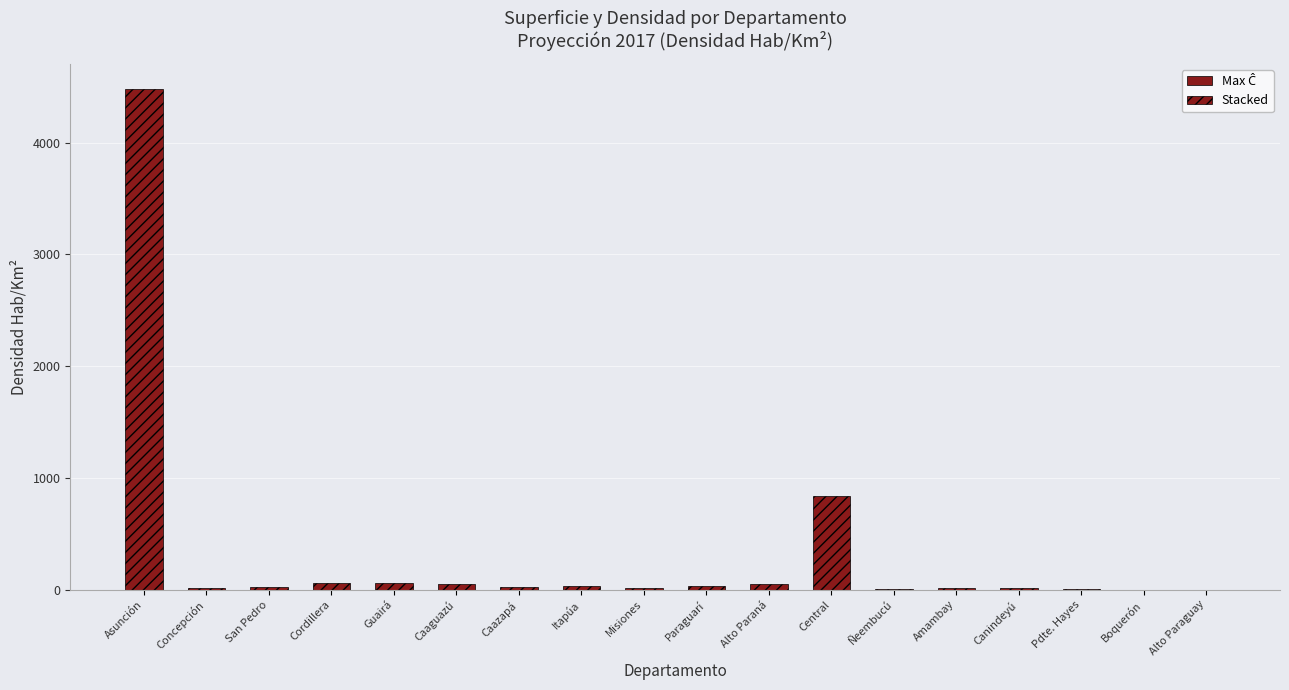

Where is the data nearest to the value 2240?

Central